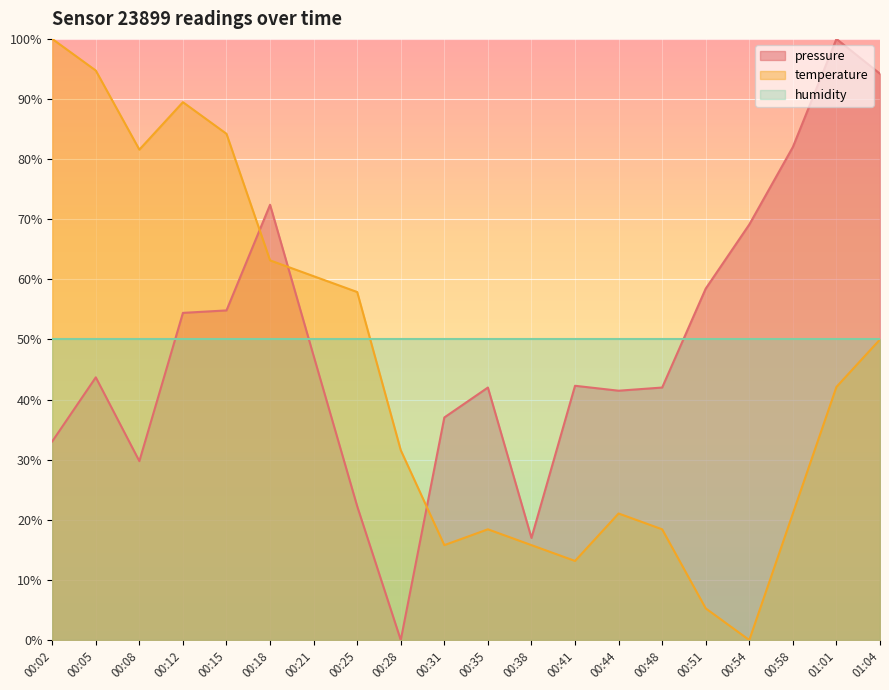

Count the number of categories in the chart.

20